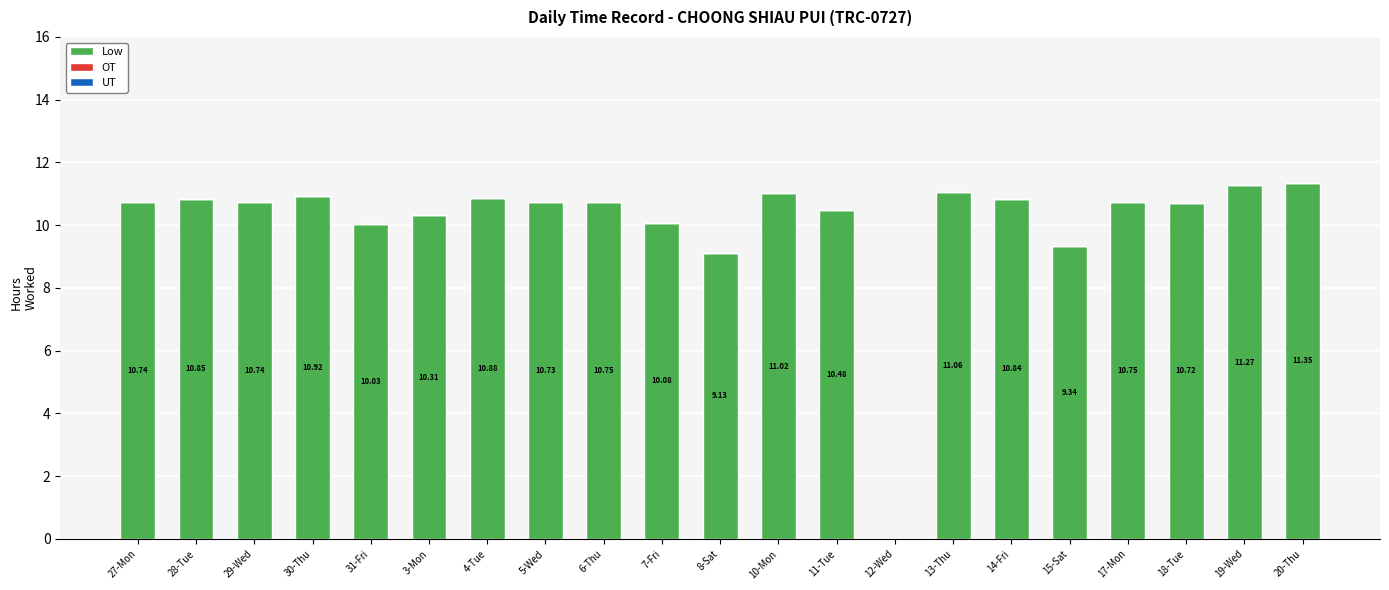

Which label corresponds to the largest value in the chart?

20-Thu